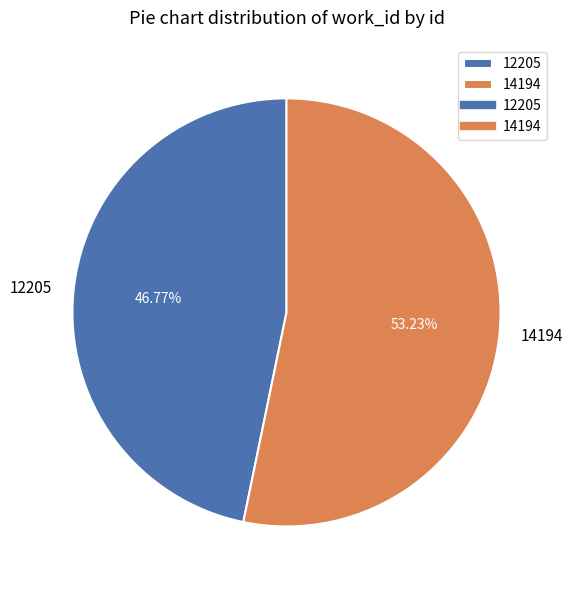

Is it true that 12205 is 47% of the pie?

True